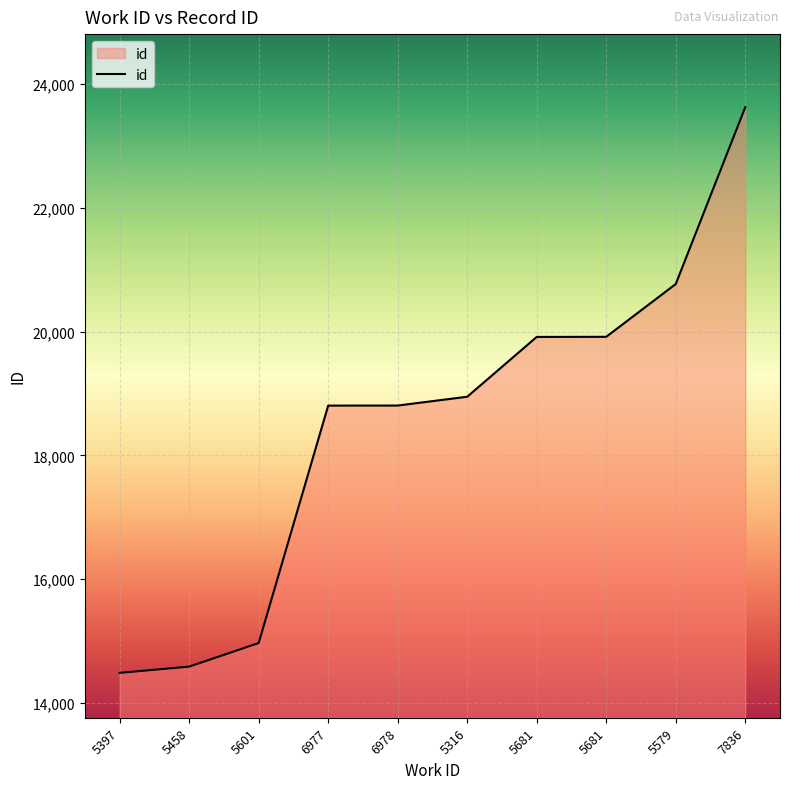

How many lines are shown in the chart?

1